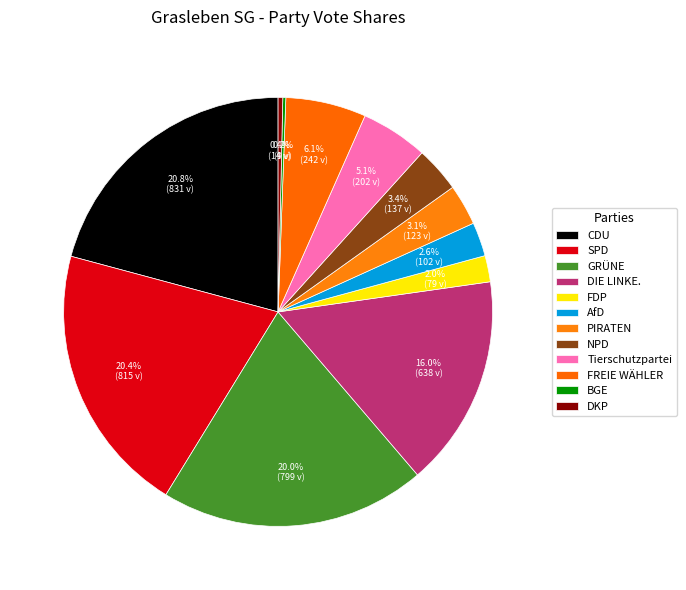

What is the change in value from PIRATEN to Tierschutzpartei?

+79